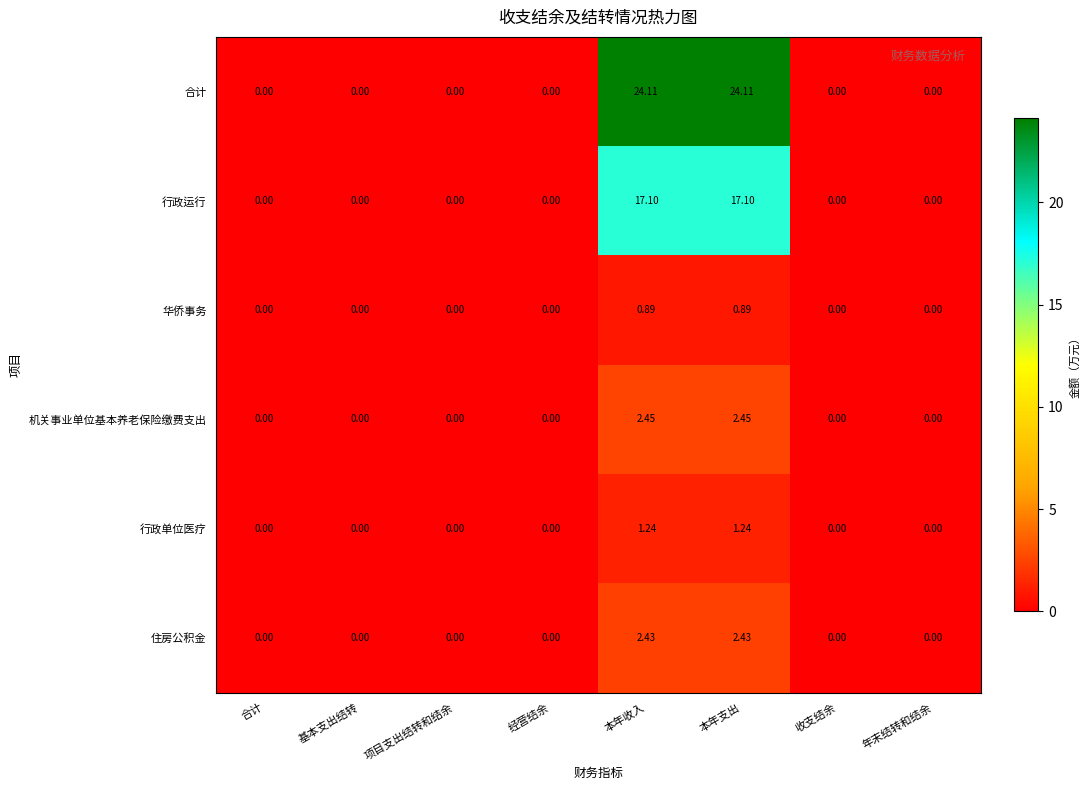

Which series has the largest range (max minus min)?

合计